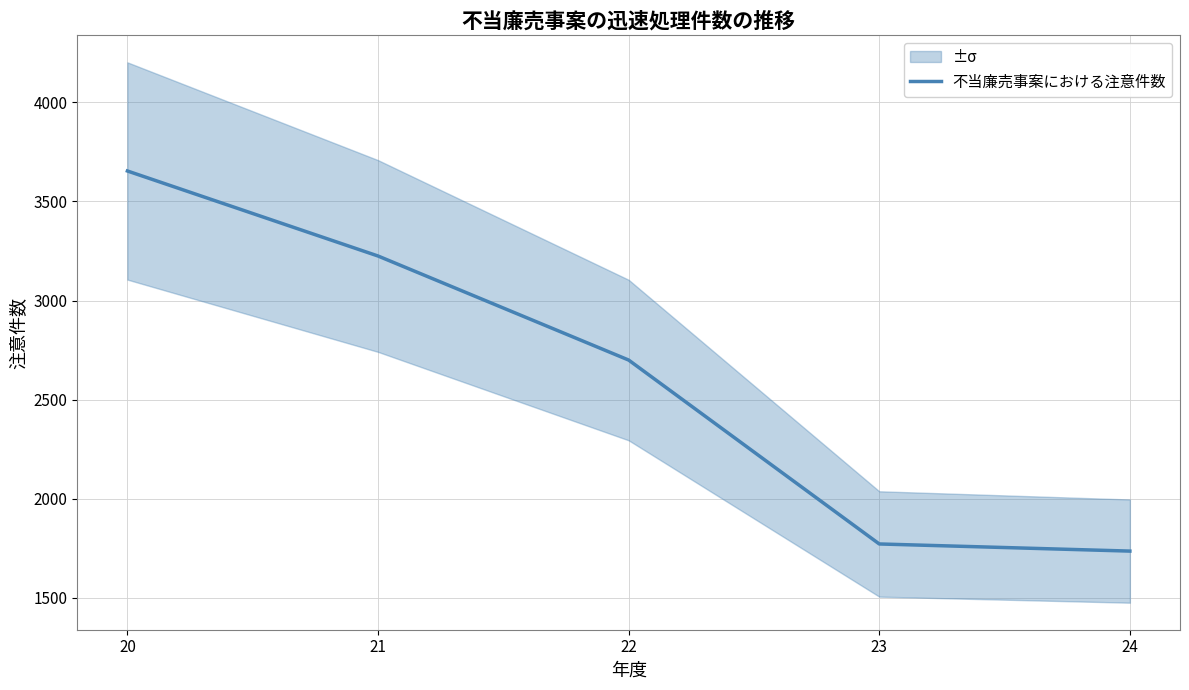

At which category does the chart reach its peak across all series?

20